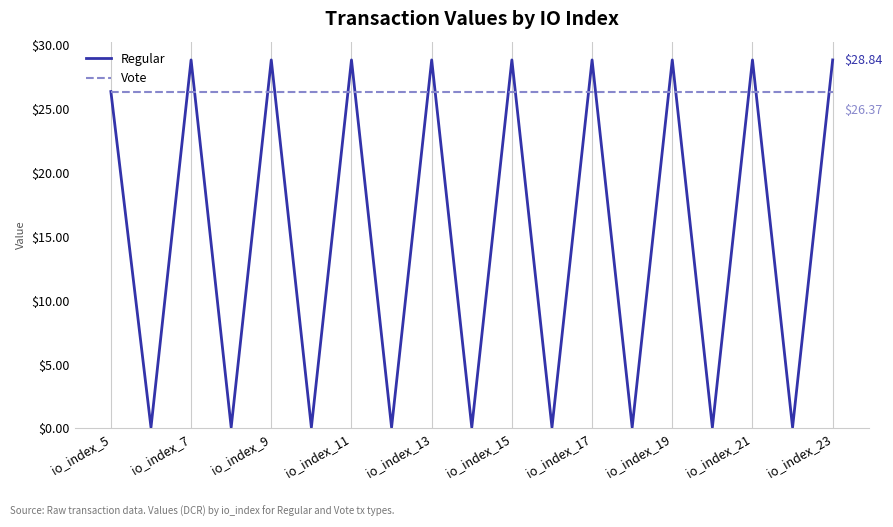

Which series has the widest spread of values?

Regular